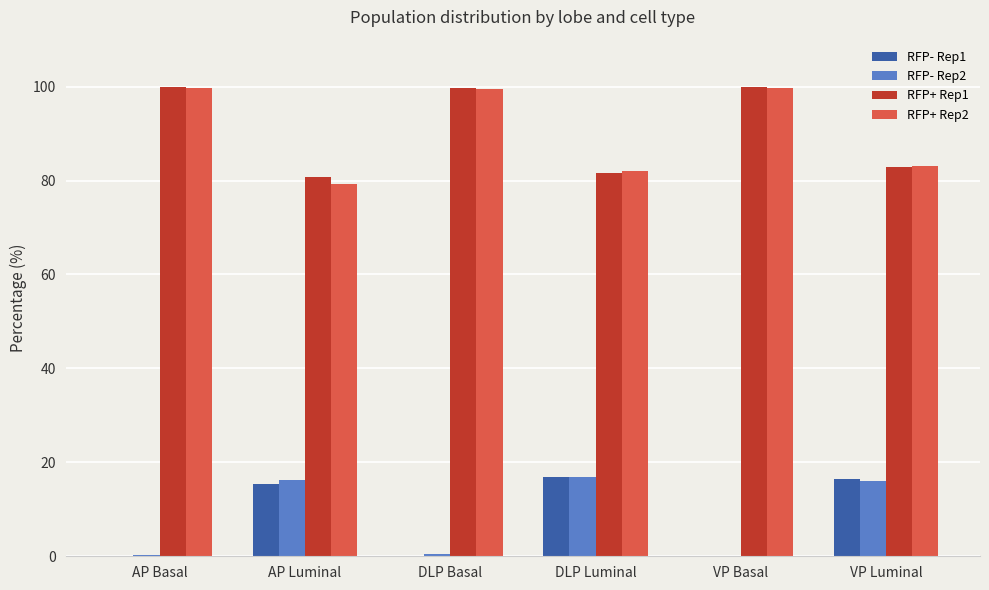

Is the value of RFP+ Rep1 at DLP Luminal greater than the value of RFP- Rep2 at AP Basal?

Yes